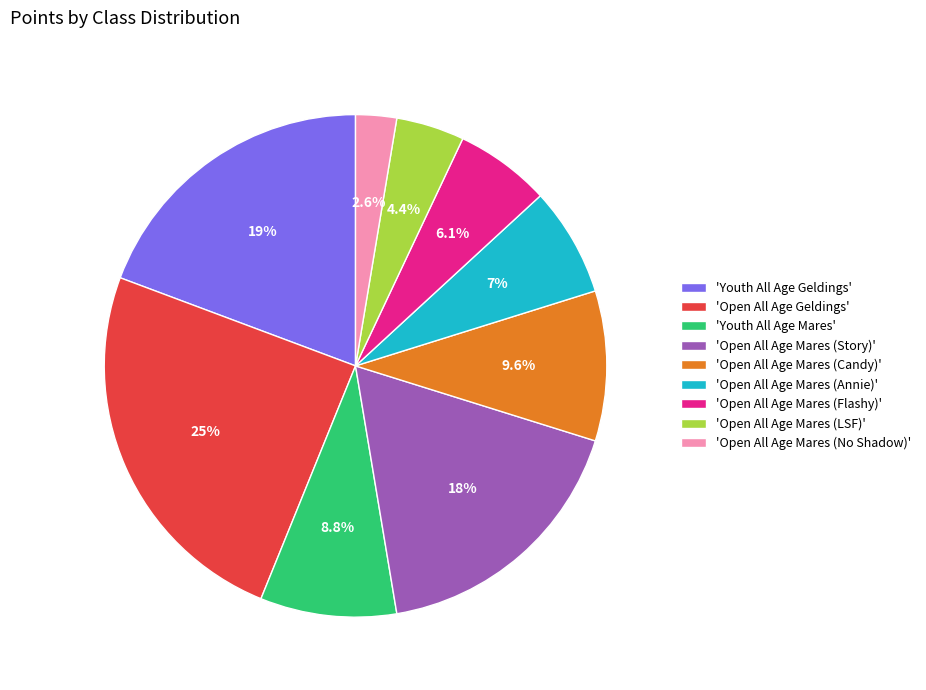

Rank the categories by value from lowest to highest.

'Open All Age Mares (No Shadow)', 'Open All Age Mares (LSF)', 'Open All Age Mares (Flashy)', 'Open All Age Mares (Annie)', 'Youth All Age Mares', 'Open All Age Mares (Candy)', 'Open All Age Mares (Story)', 'Youth All Age Geldings', 'Open All Age Geldings'